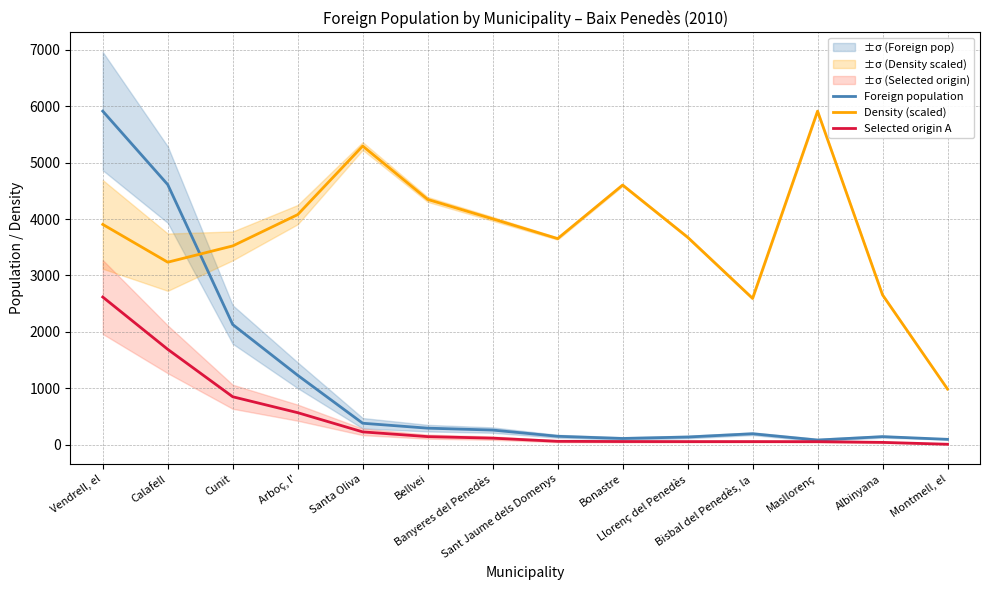

True or false: Foreign population and Selected origin A intersect in this chart.

False